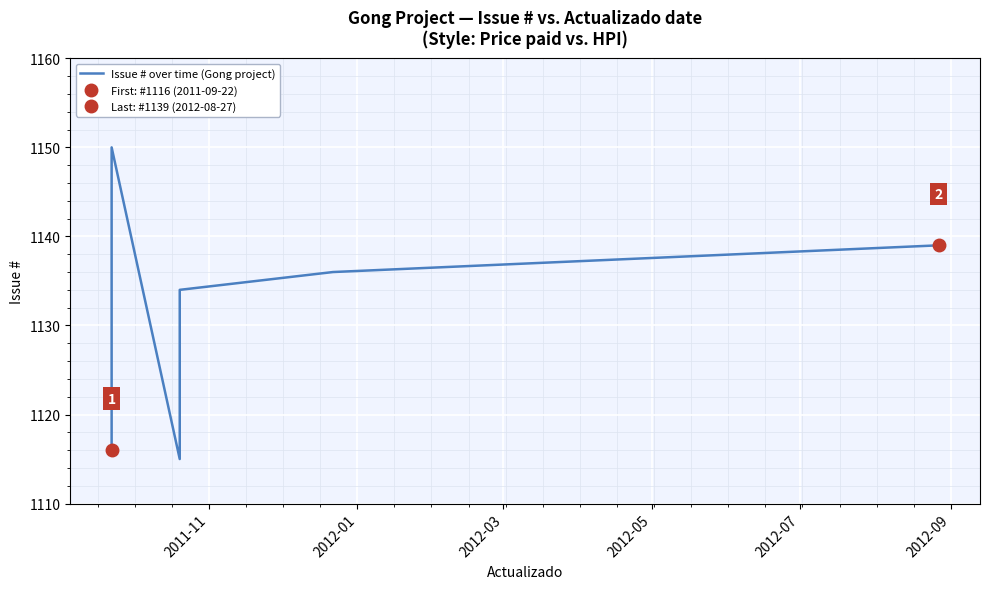

What is the value of the 8th point from the left?

1133